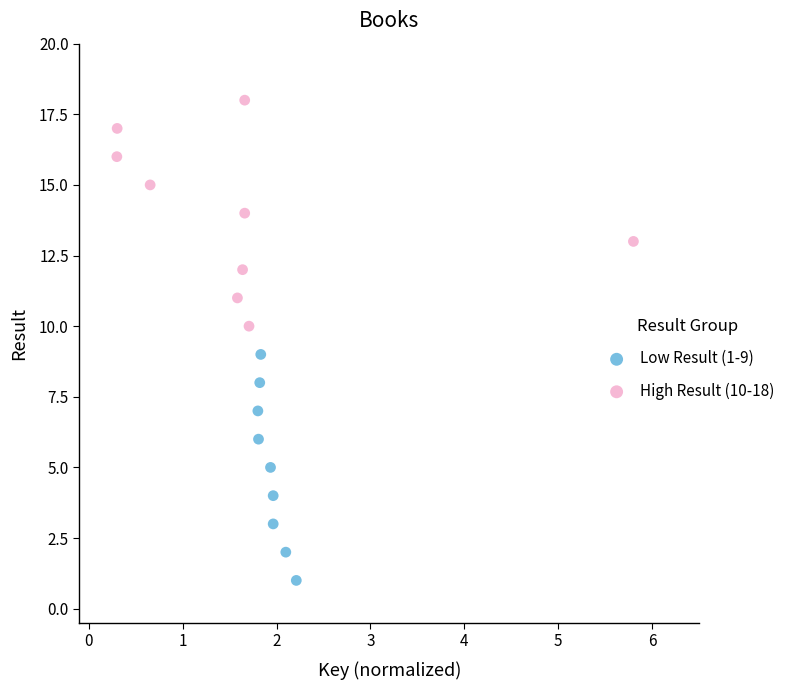

Which series reaches the minimum Y coordinate?

Low Result (1-9)